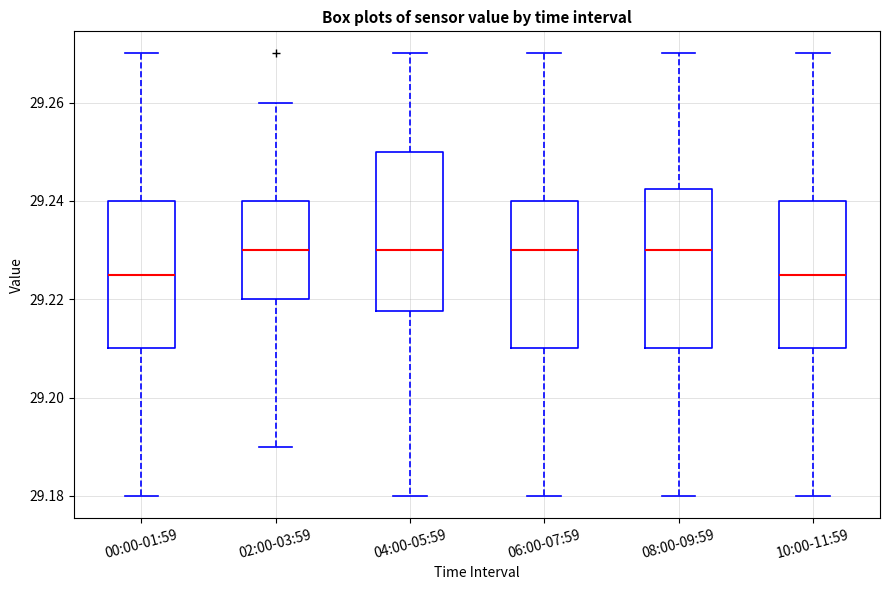

Reading left to right, transcribe this box plot: for each box, give where its median line is, the range the box spans, and where its two whiskers end, as read against the y-axis. The values are not printed on the chart, so give them approximately, as read against the axis.

00:00-01:59: median 29.226, box 29.210 to 29.240, whiskers 29.180 to 29.270
02:00-03:59: median 29.230, box 29.220 to 29.240, whiskers 29.190 to 29.260
04:00-05:59: median 29.230, box 29.218 to 29.250, whiskers 29.180 to 29.270
06:00-07:59: median 29.230, box 29.210 to 29.240, whiskers 29.180 to 29.270
08:00-09:59: median 29.230, box 29.210 to 29.242, whiskers 29.180 to 29.270
10:00-11:59: median 29.226, box 29.210 to 29.240, whiskers 29.180 to 29.270